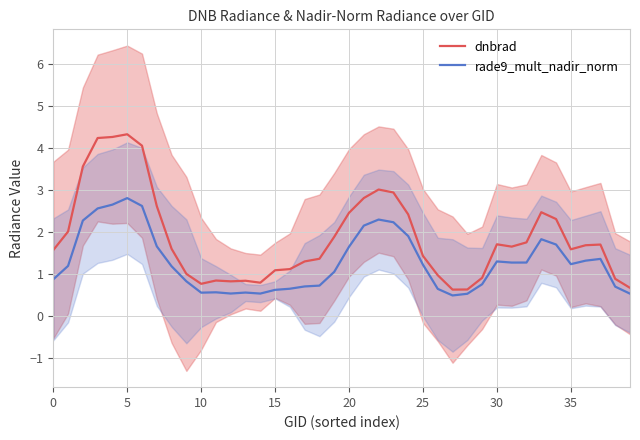

What is the sum of all dnbrad values?

74.9